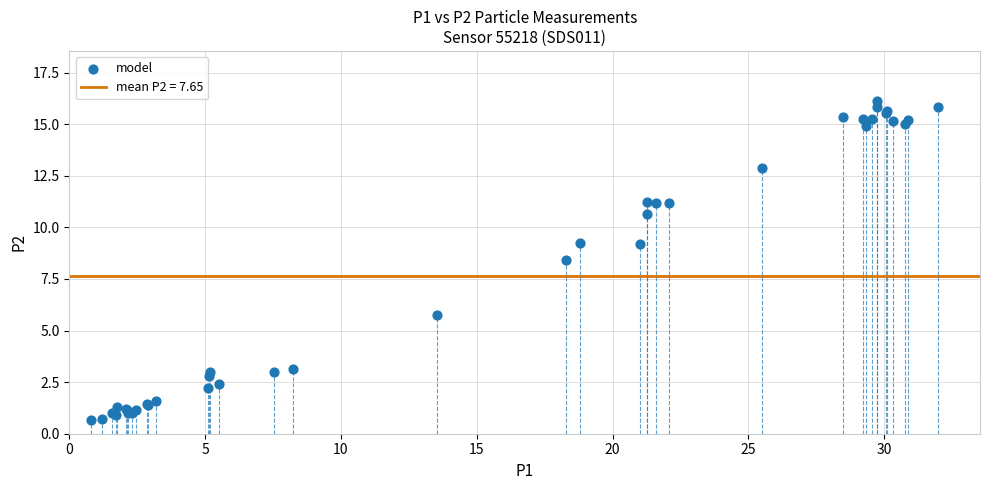

What Y value in the scatter plot is closest to 8?

8.4